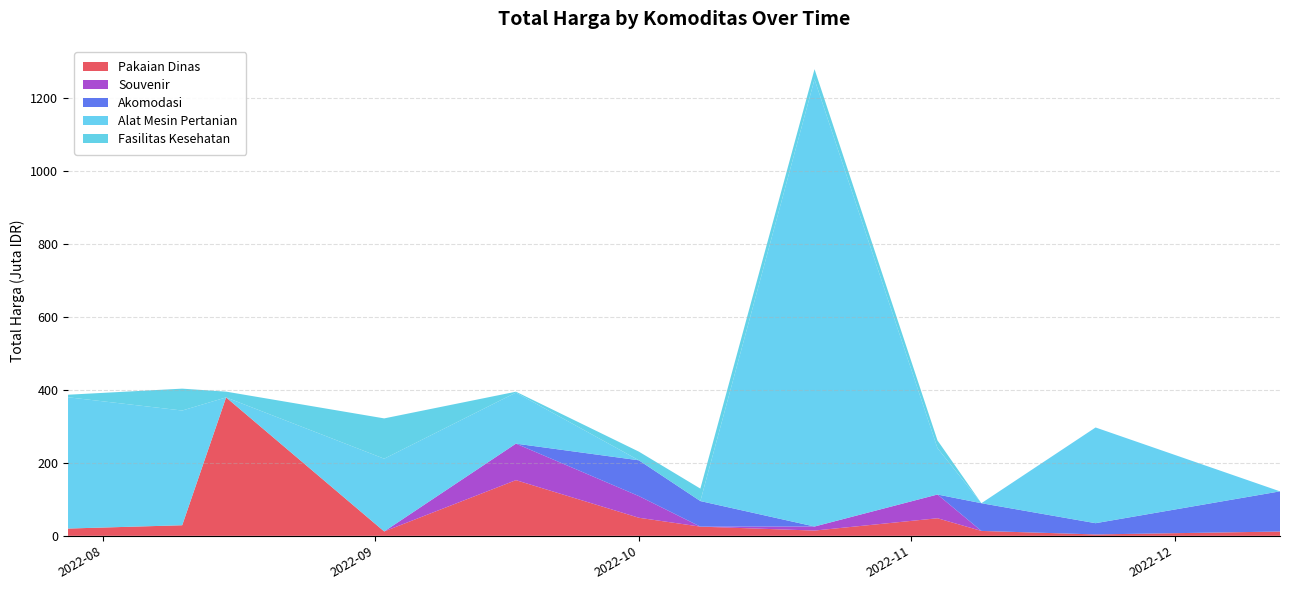

Reading left to right, list all the values displayed in this chart.

Pakaian Dinas: 2022-07=19950000	2022-08=29000000	2022-08=379075000	2022-09=12000000	2022-09=152477000	2022-10=49478000	2022-10=25200000	2022-10=14400000	2022-11=48140000	2022-11=13442000	2022-11=3825000	2022-12=11800000
Souvenir: 2022-07=0	2022-08=0	2022-08=0	2022-09=0	2022-09=100000000	2022-10=59375000	2022-10=0	2022-10=11100000	2022-11=65000000	2022-11=0	2022-11=0	2022-12=0
Akomodasi: 2022-07=0	2022-08=0	2022-08=0	2022-09=0	2022-09=0	2022-10=98000000	2022-10=70000000	2022-10=0	2022-11=0	2022-11=75920000	2022-11=30800000	2022-12=110000000
Alat Mesin Pertanian: 2022-07=359500000	2022-08=314121780	2022-08=0	2022-09=199200000	2022-09=139800000	2022-10=0	2022-10=0	2022-10=1224682000	2022-11=127000000	2022-11=0	2022-11=262118150	2022-12=0
Fasilitas Kesehatan: 2022-07=6936000	2022-08=59935000	2022-08=15787200	2022-09=110389990	2022-09=2395750	2022-10=23680800	2022-10=34132505	2022-10=27720000	2022-11=21231000	2022-11=0	2022-11=0	2022-12=0